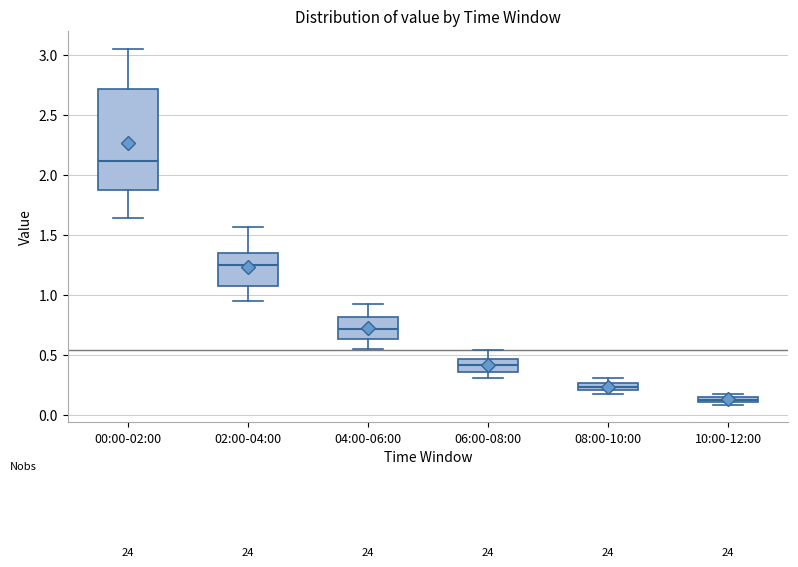

Which box is the tallest, from its lower edge to its upper edge?

00:00-02:00